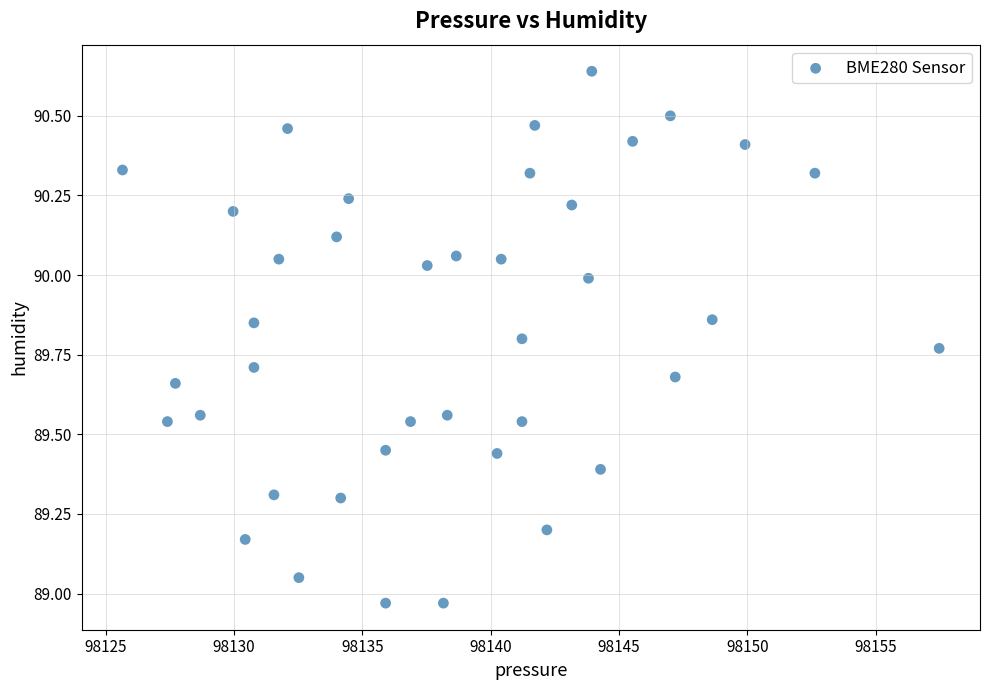

What is the range of X values (max minus min)?

31.8